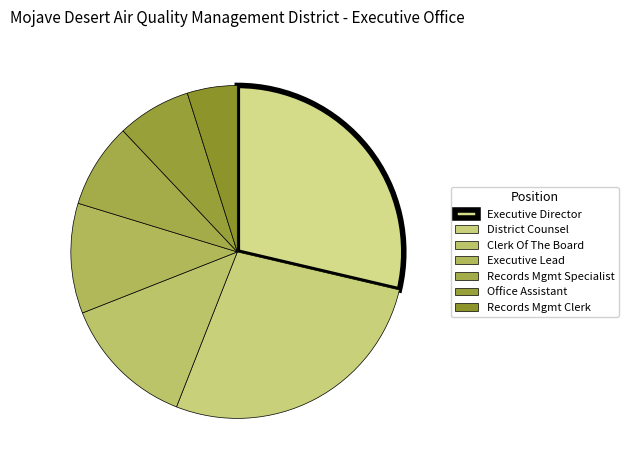

To the nearest percent, what is the difference between the District Counsel and Records Mgmt Clerk slice percentages?

22%